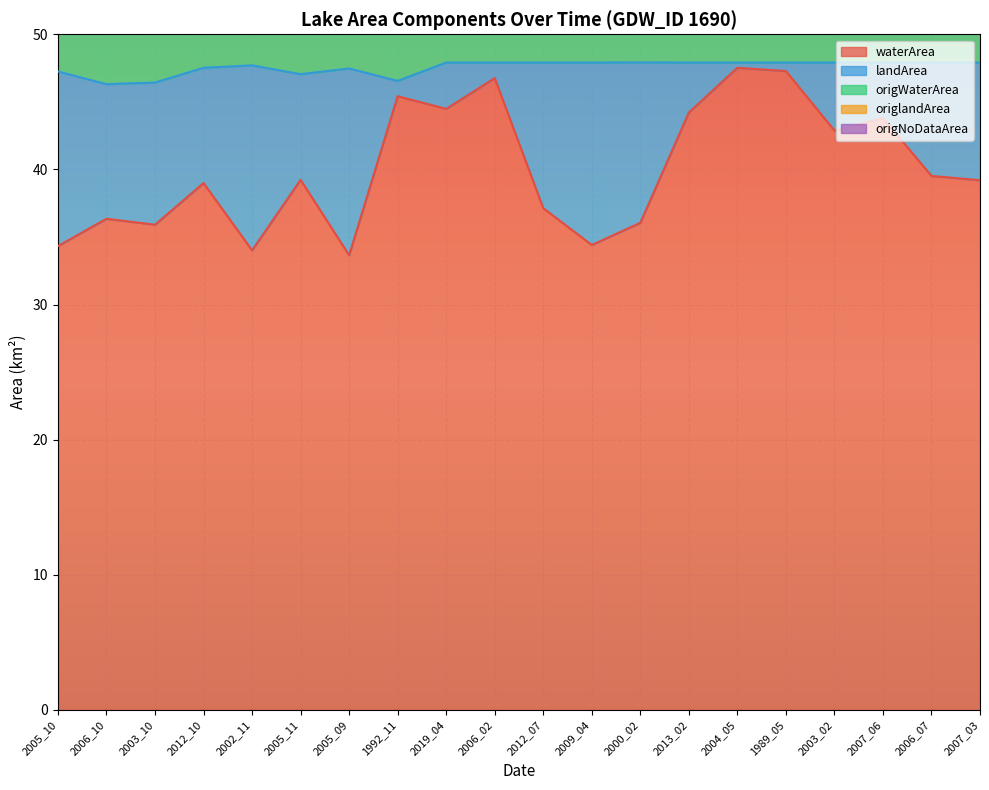

True or false: origNoDataArea and waterArea intersect in this chart.

False